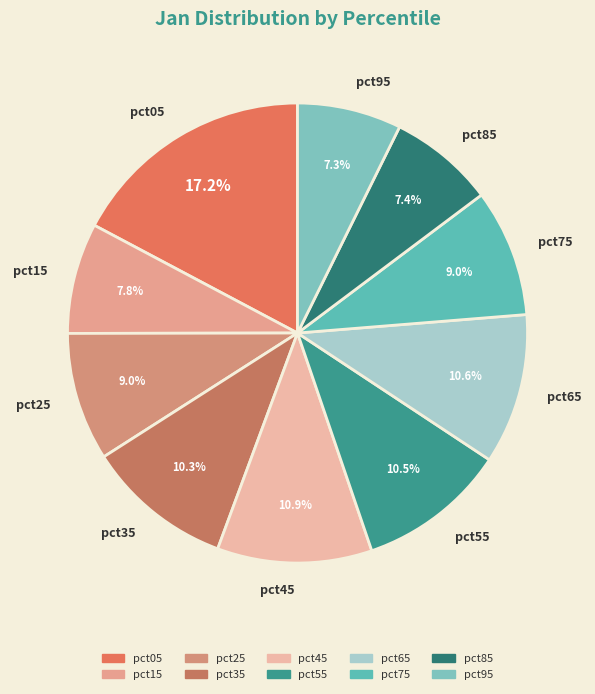

Count the number of slices in the pie.

10